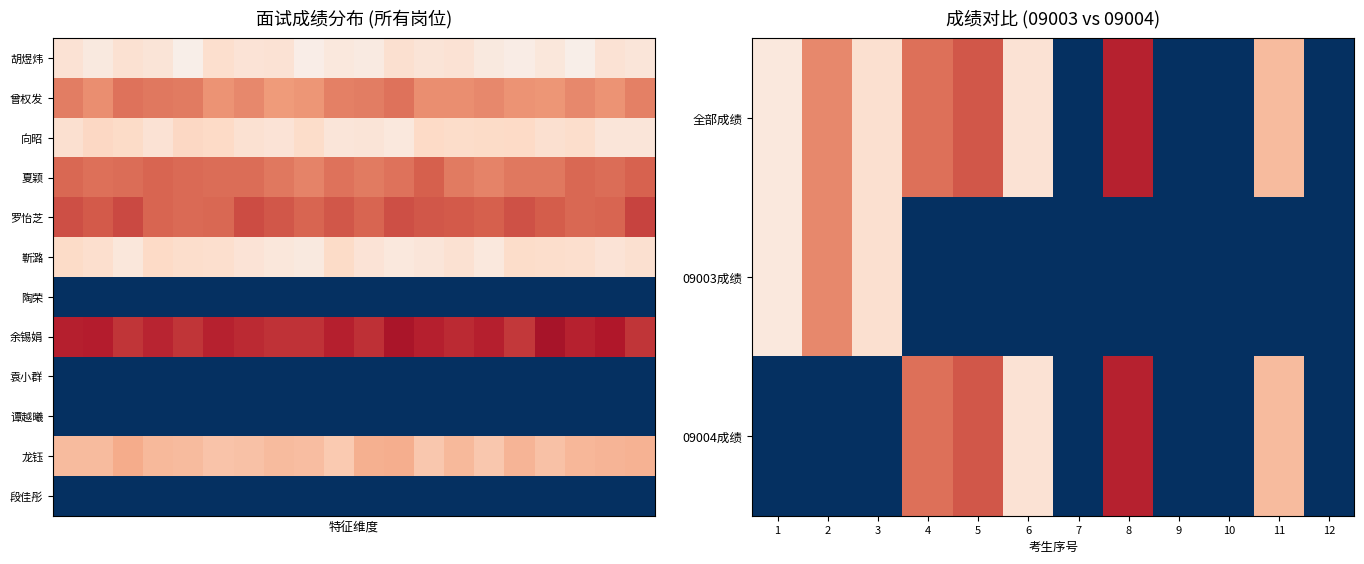

Is the value of 09004 at 11 greater than the value of 09003 at 9?

Yes